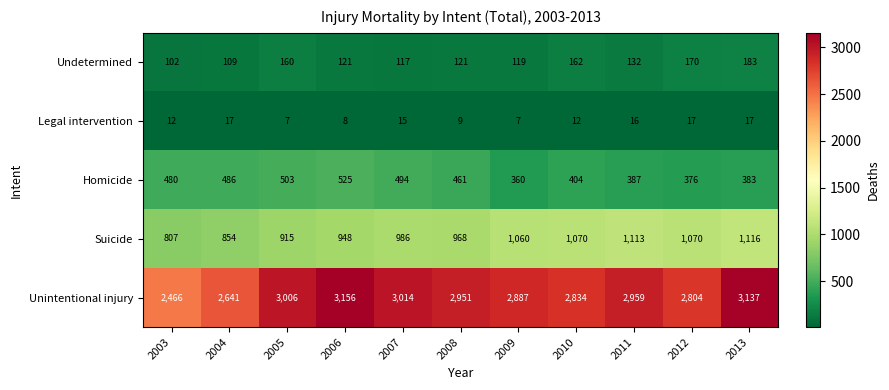

At how many categories does at least one series exceed 2113?

11